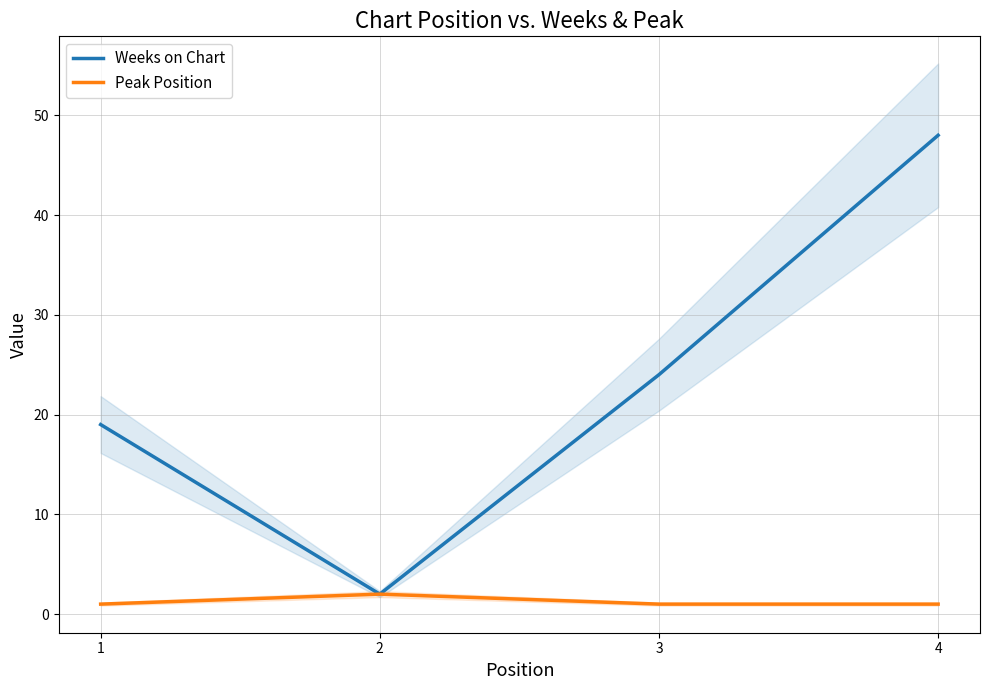

What is the sum of all Weeks on Chart values?

93